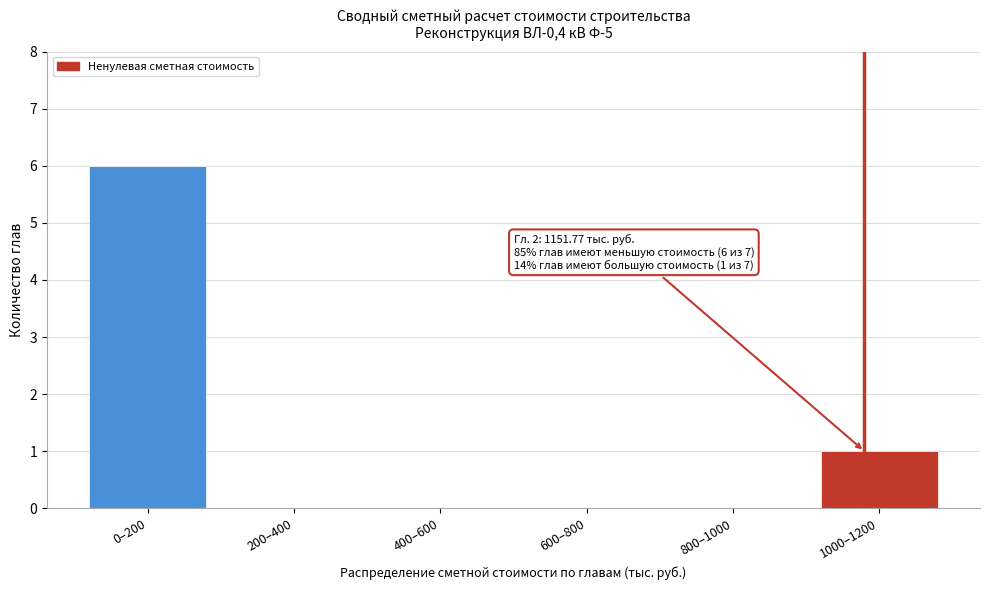

Reading left to right, list all the values displayed in this chart.

0–200=6	200–400=0	400–600=0	600–800=0	800–1000=0	1000–1200=1